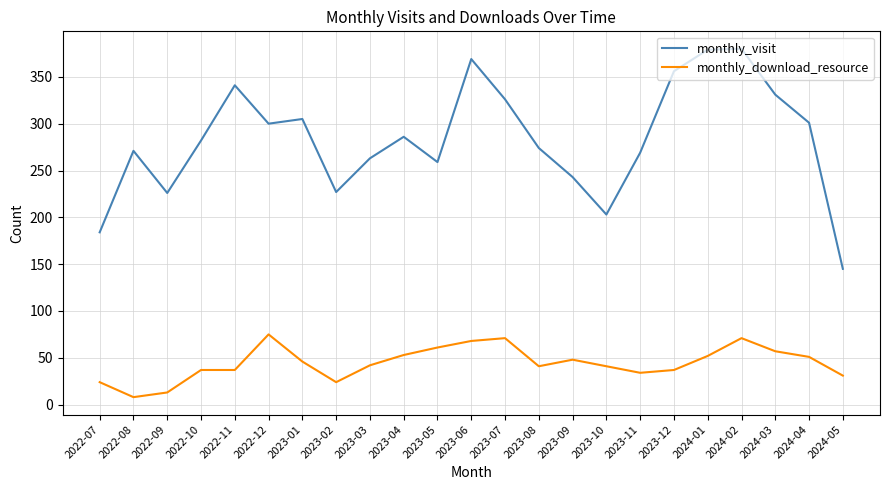

What position from the right is 2023-02?

16